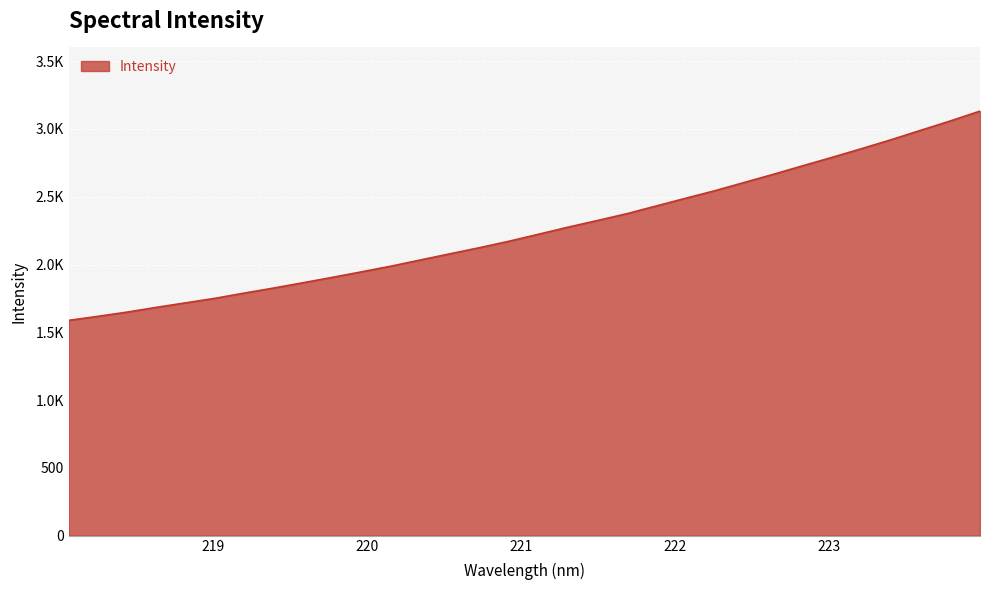

At which category does the chart reach its minimum across all series?

218.0596